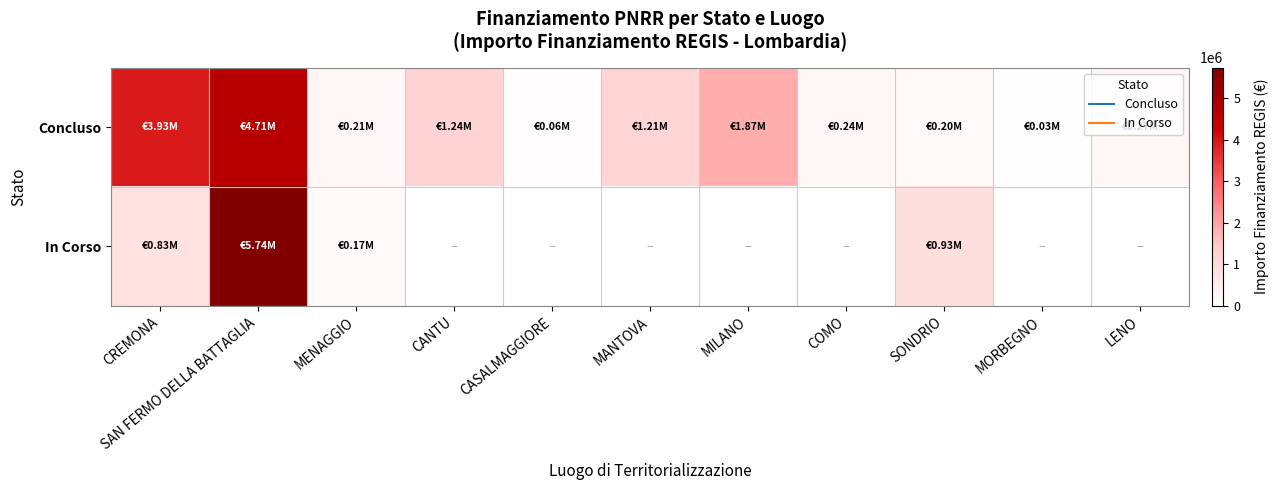

What is the total value across all series at COMO?

238753.7